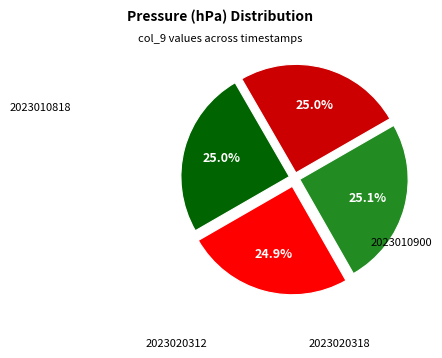

Is there any slice that represents more than half of the pie?

No